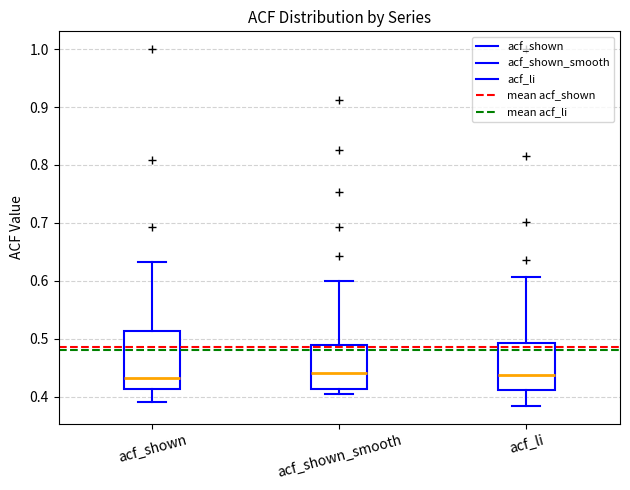

Reading left to right, read every box against the y-axis: the position of its median line, the range the box covers, and the ends of its whiskers. The values are not printed on the chart, so give them approximately, as read against the axis.

acf_shown: median 0.43, box 0.41 to 0.51, whiskers 0.39 to 0.63
acf_shown_smooth: median 0.44, box 0.41 to 0.49, whiskers 0.41 (just below the box's lower edge) to 0.60
acf_li: median 0.44, box 0.41 to 0.49, whiskers 0.38 to 0.61